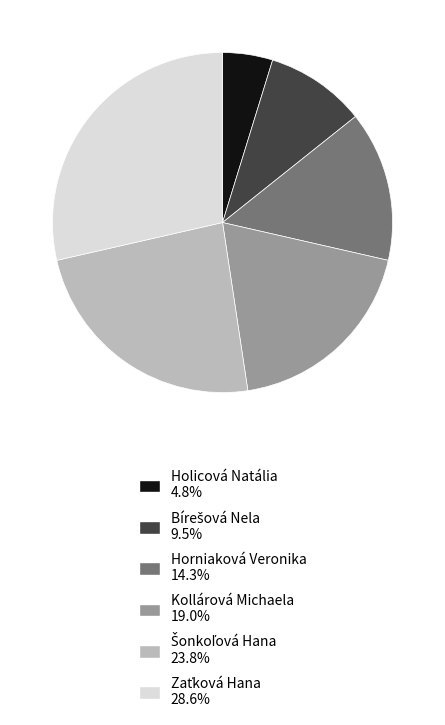

Between Horniaková Veronika and Kollárová Michaela, which is larger?

Kollárová Michaela